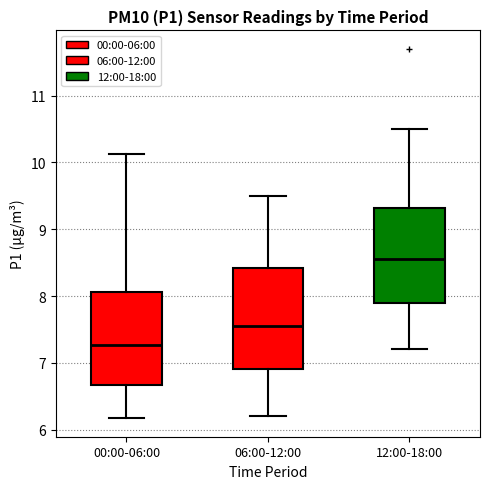

Reading left to right, read every box against the y-axis: the position of its median line, the range the box covers, and the ends of its whiskers. The values are not printed on the chart, so give them approximately, as read against the axis.

00:00-06:00: median 7.3, box 6.7 to 8.1, whiskers 6.2 to 10.1
06:00-12:00: median 7.6, box 6.9 to 8.4, whiskers 6.2 to 9.5
12:00-18:00: median 8.6, box 7.9 to 9.3, whiskers 7.2 to 10.5